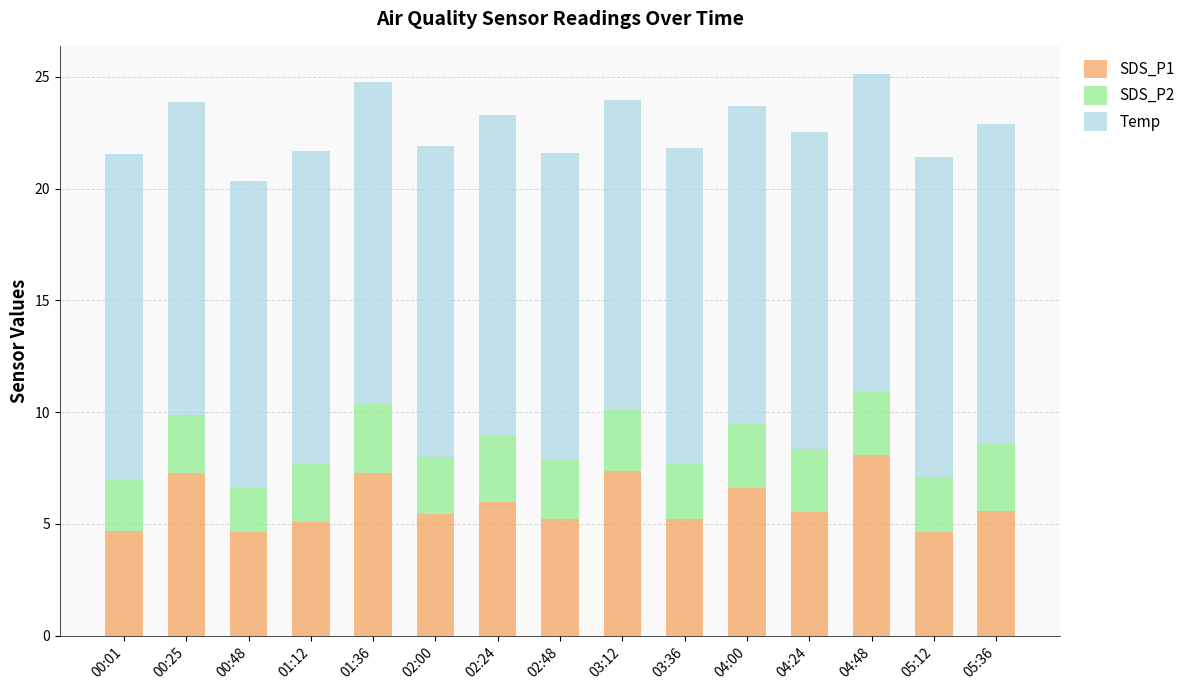

What is the difference between the second highest and second lowest values in the SDS_P1 series?

2.7